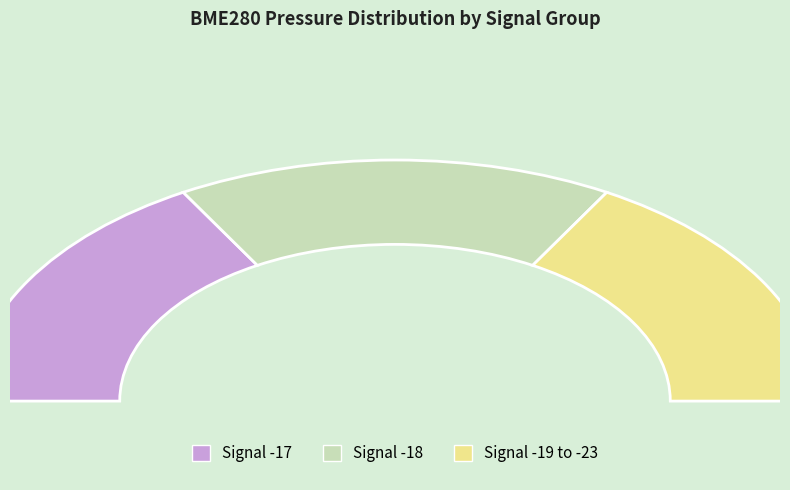

Is it true that -17 is 17% of the pie?

False